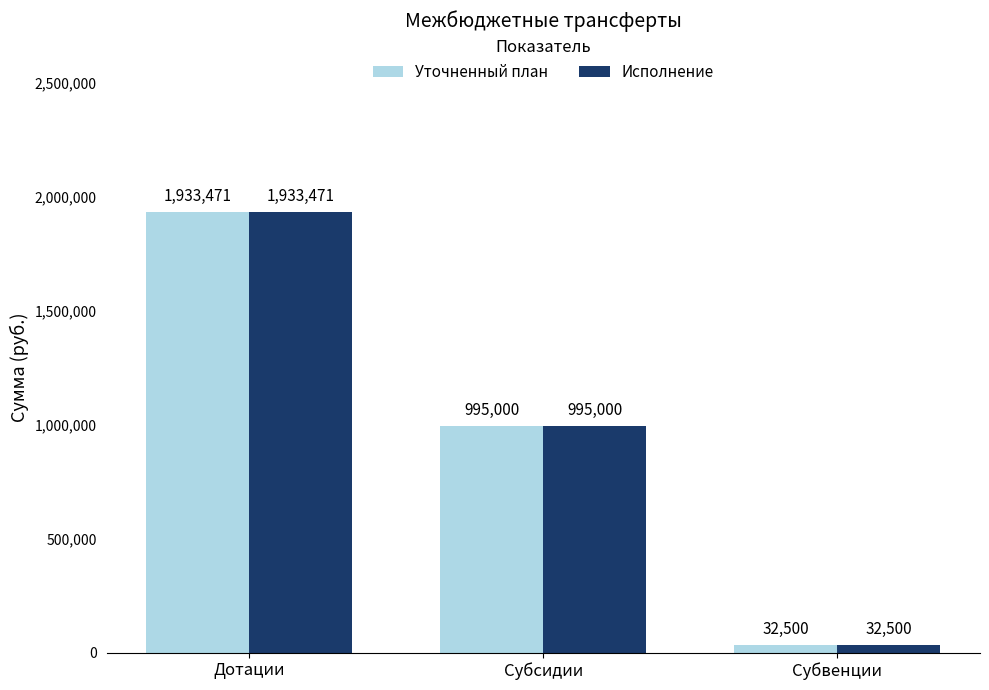

How many groups of bars are there?

3